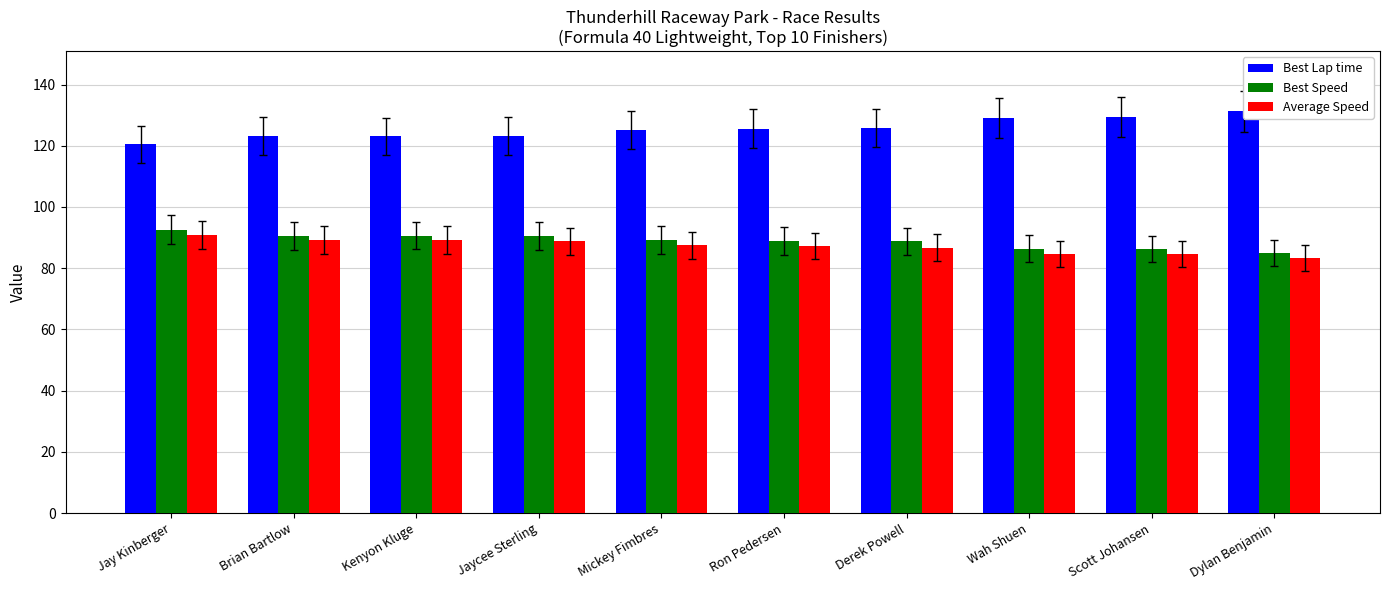

What are all the series names shown in the legend?

Best Lap time, Best Speed, Average Speed